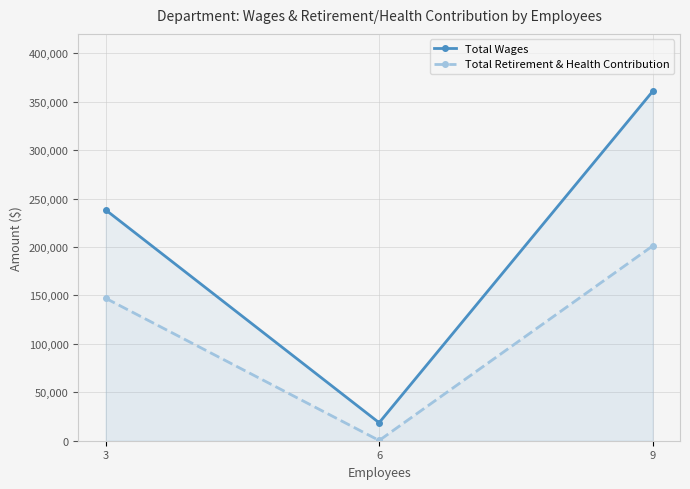

Does the chart display data point markers on the line(s)?

Yes